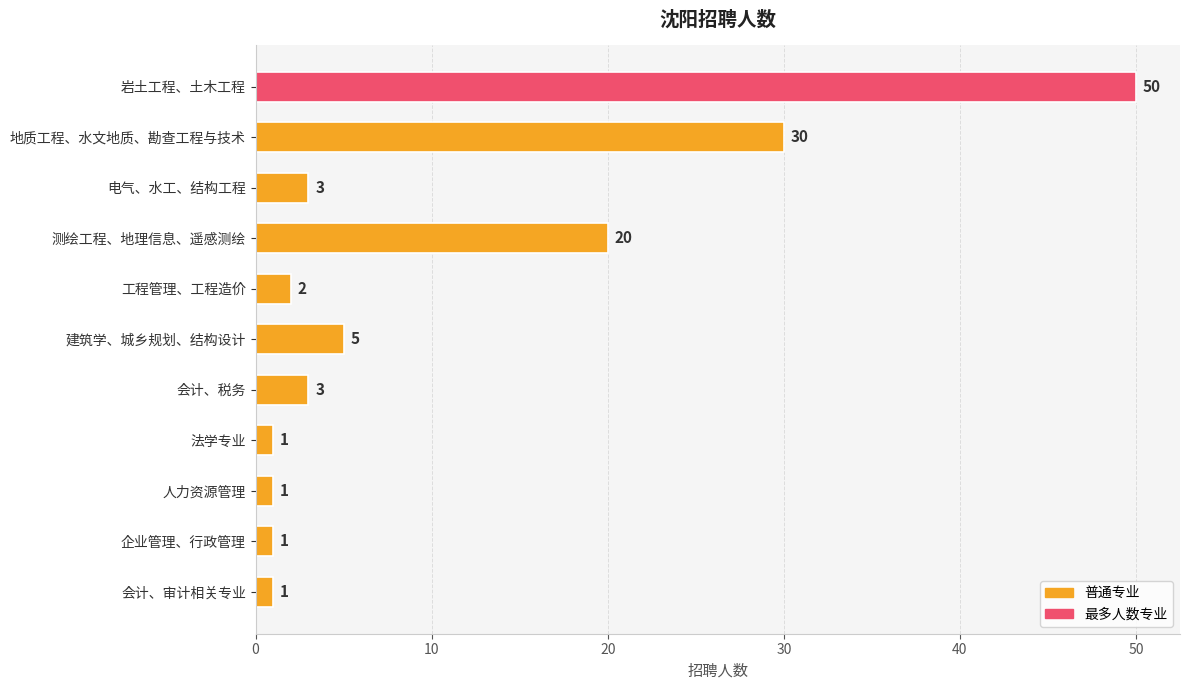

What is the greatest value displayed?

50